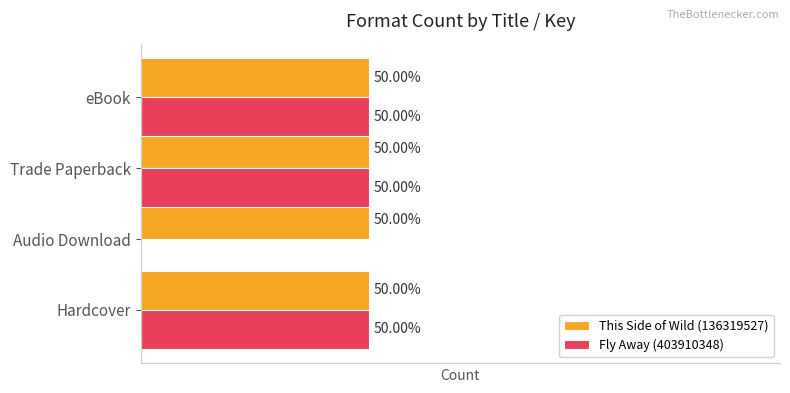

What are all the series names shown in the legend?

This Side of Wild (136319527), Fly Away (403910348)